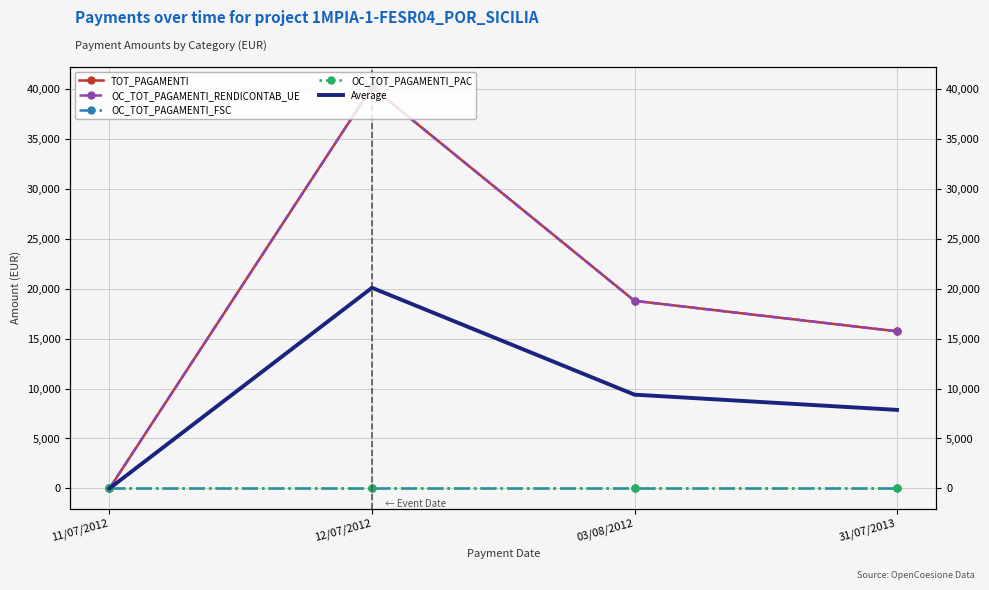

True or false: OC_TOT_PAGAMENTI_FSC has more than 1 interior local peaks.

False